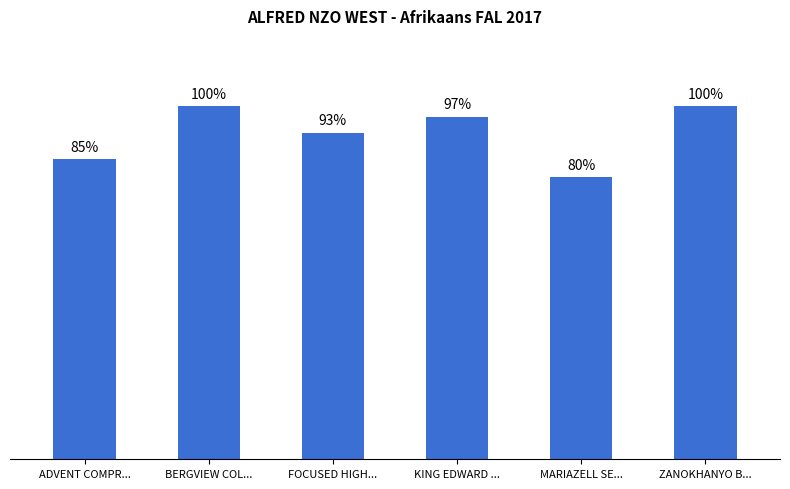

Which has a higher value, ADVENT COMPR... or KING EDWARD ...?

KING EDWARD ...